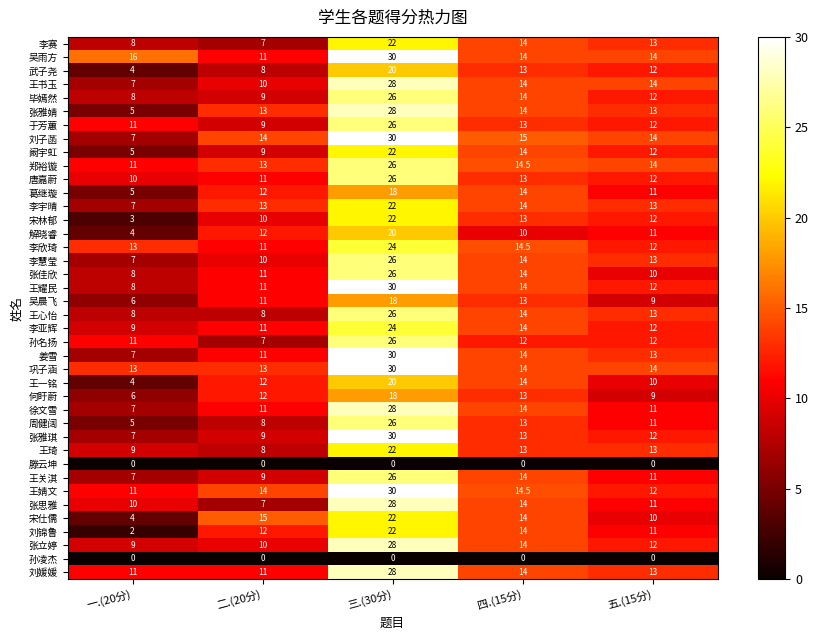

The value of 王书玉 at 四.(15分) is 9.4. True or false?

False